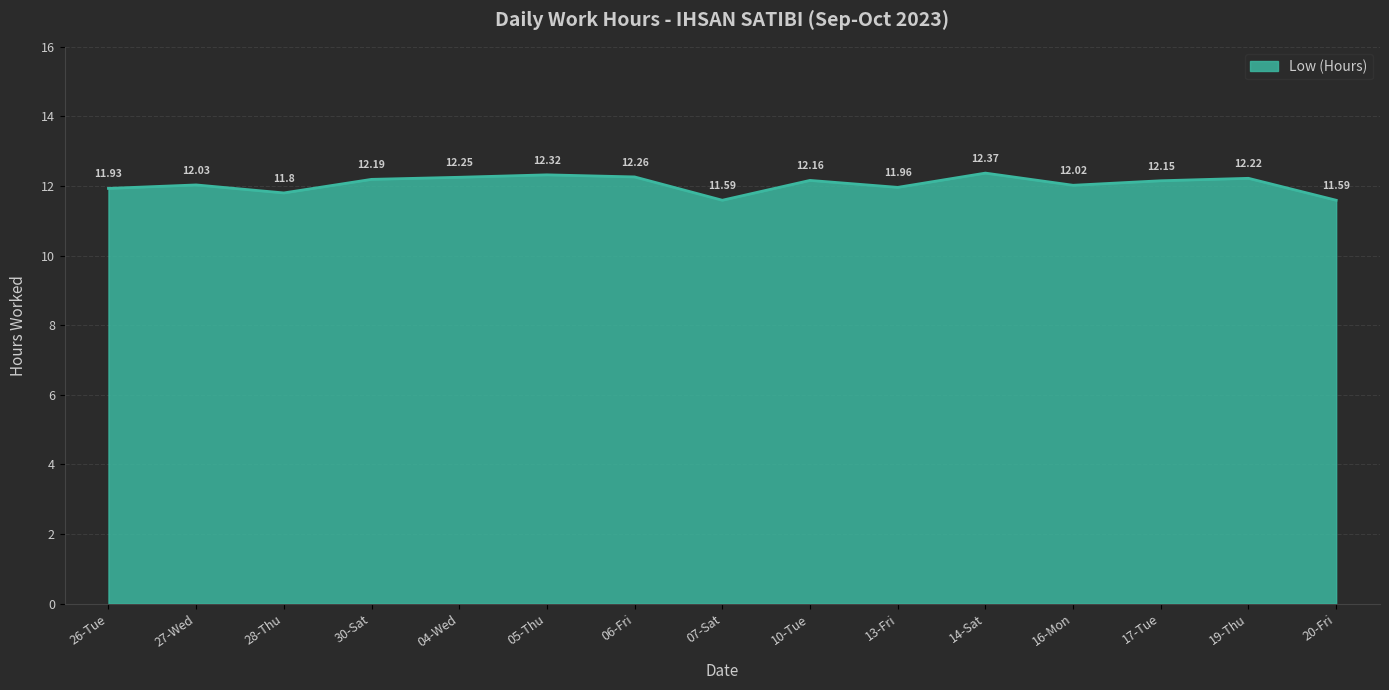

What is the difference between the maximum and minimum values?

0.8